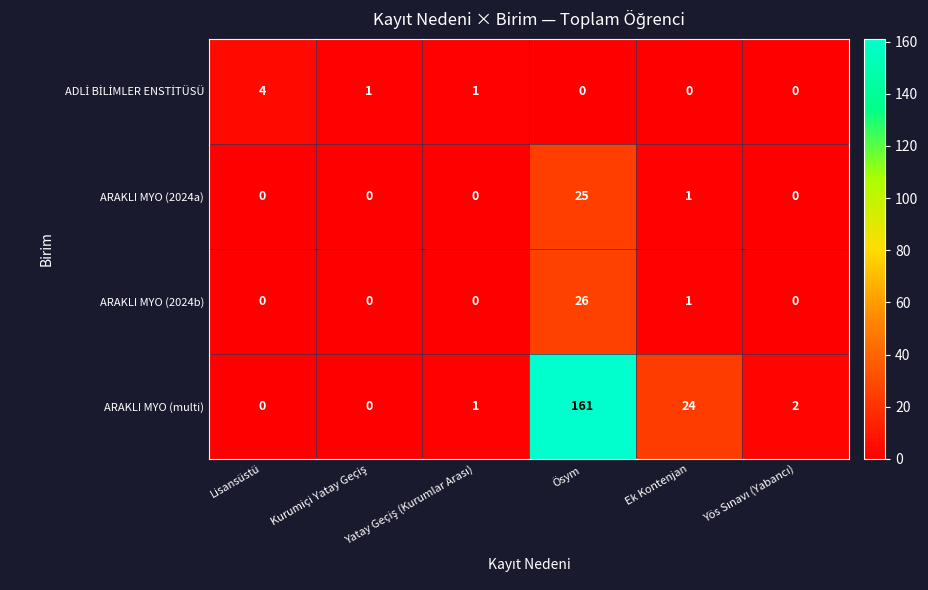

At which category is the sum across all series the highest?

Ösym